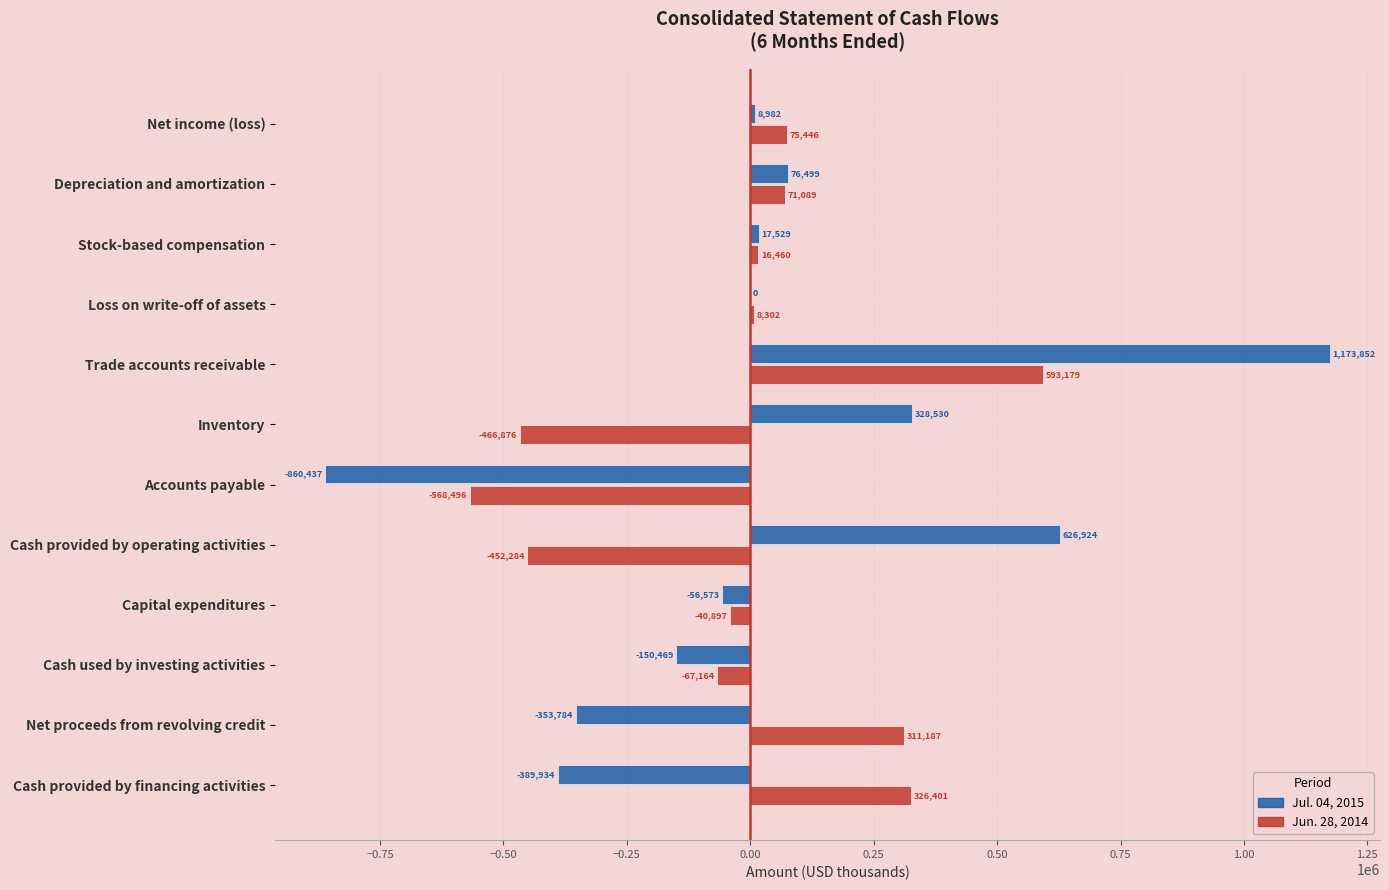

How many categories are shown in the chart?

12